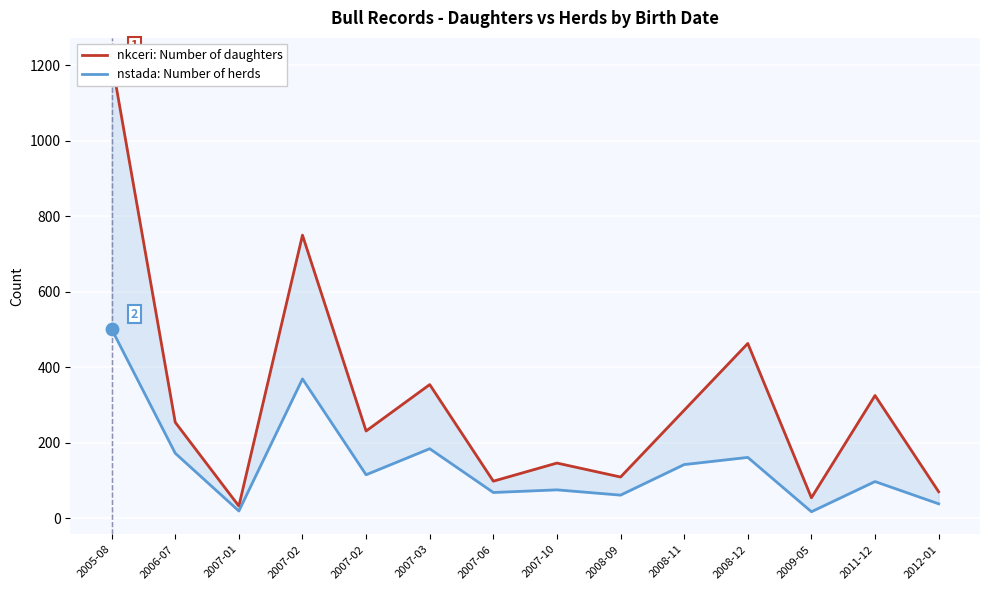

What are all the series names shown in the legend?

nkceri: Number of daughters, nstada: Number of herds